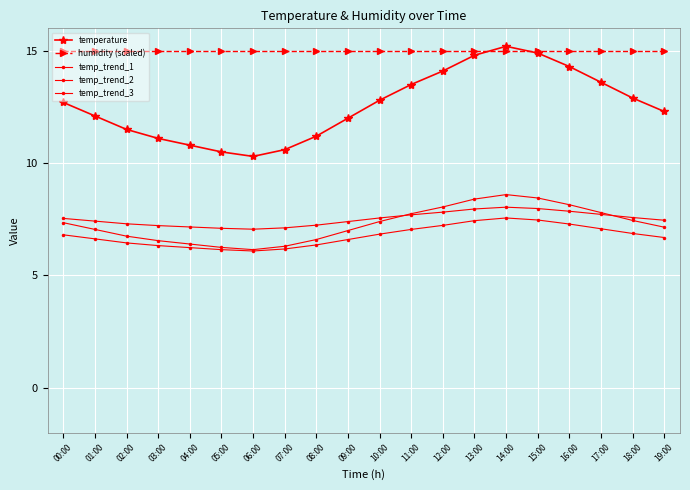

What is the sum of all humidity (scaled) values?

299.7